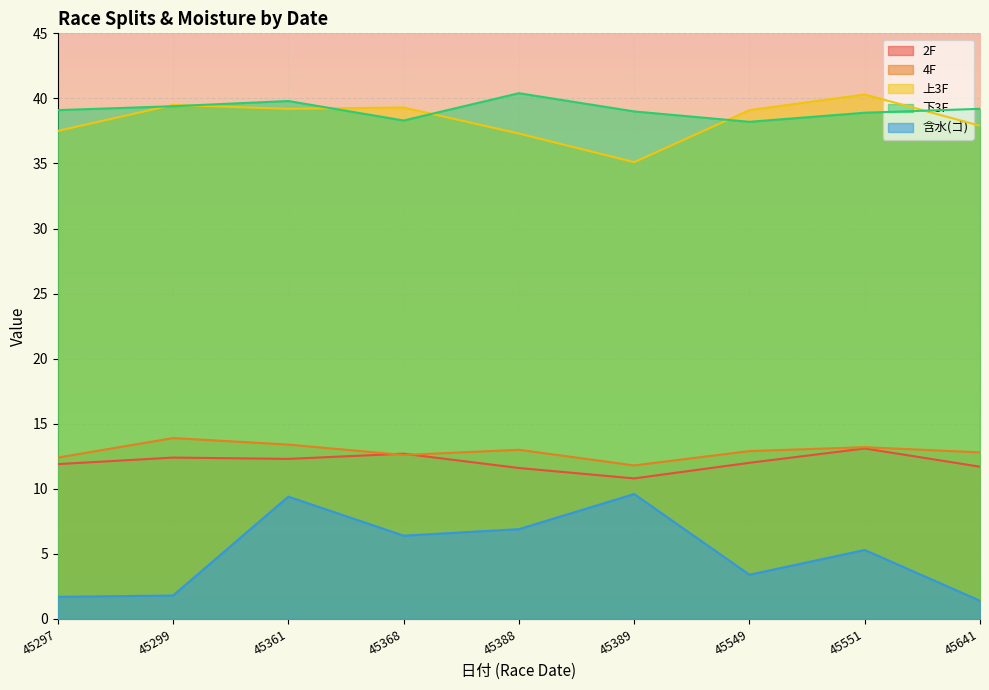

What is the sum of all 4F values?

116.0